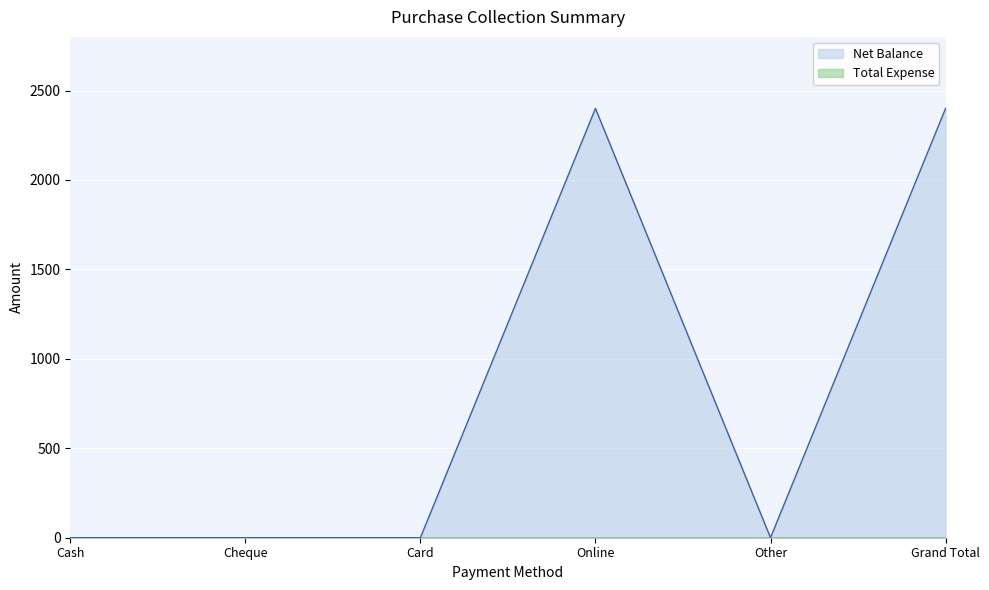

Reading right to left, what are all the values shown in this chart?

2400	0	2400	0	0	0